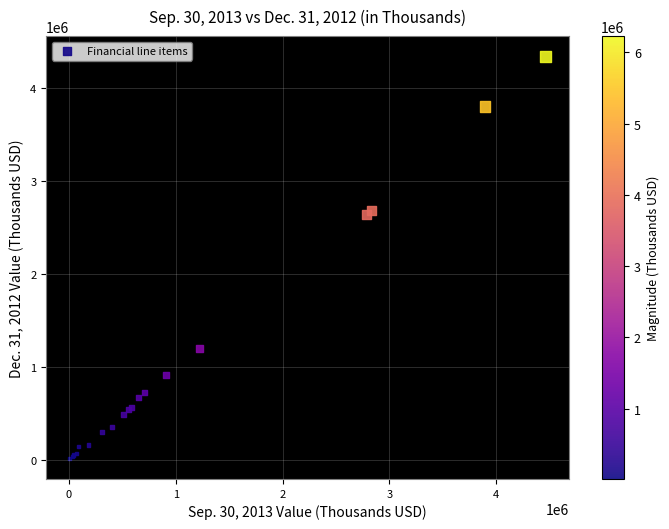

What Y value in the scatter plot is closest to 2178122?

2636806